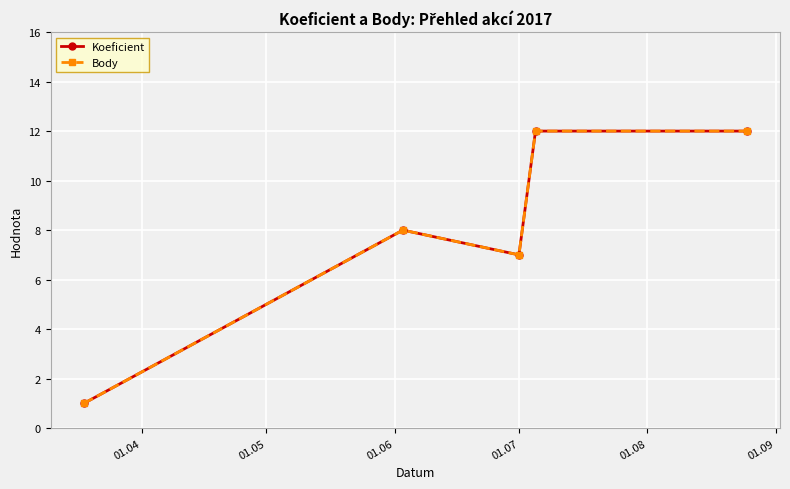

True or false: Koeficient and Body cross at least once.

False